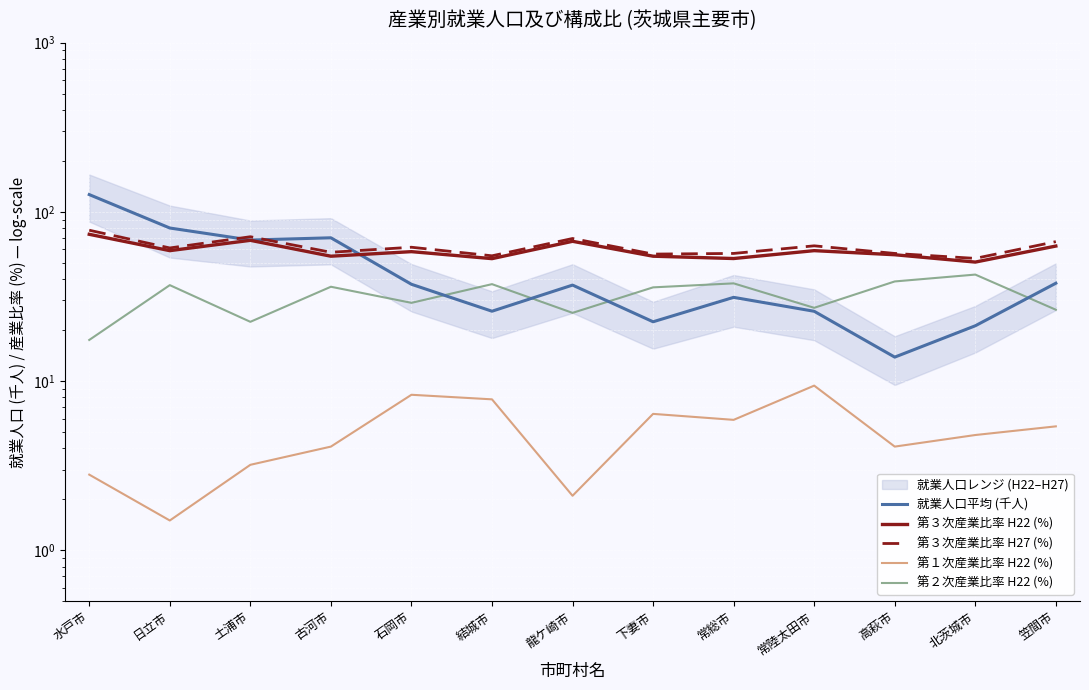

What value does the 第３次産業比率 H22 (%) series have at 下妻市?

54.7